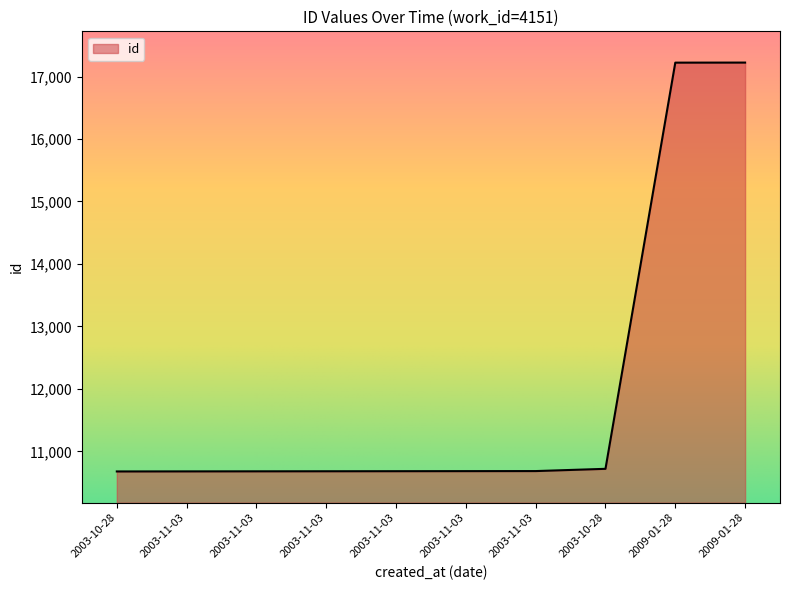

Is it true that the value at 2003-11-03 is 10686?

True